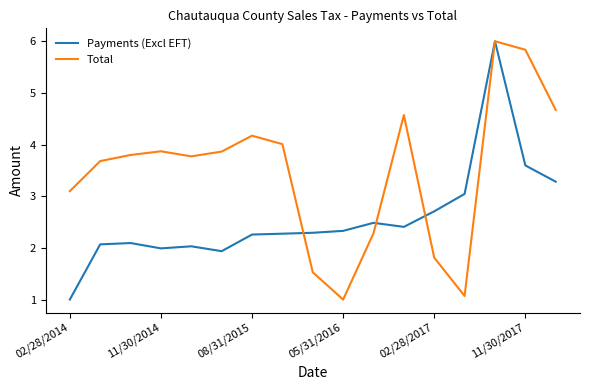

What is the minimum value for Payments (Excl EFT)?

1.0